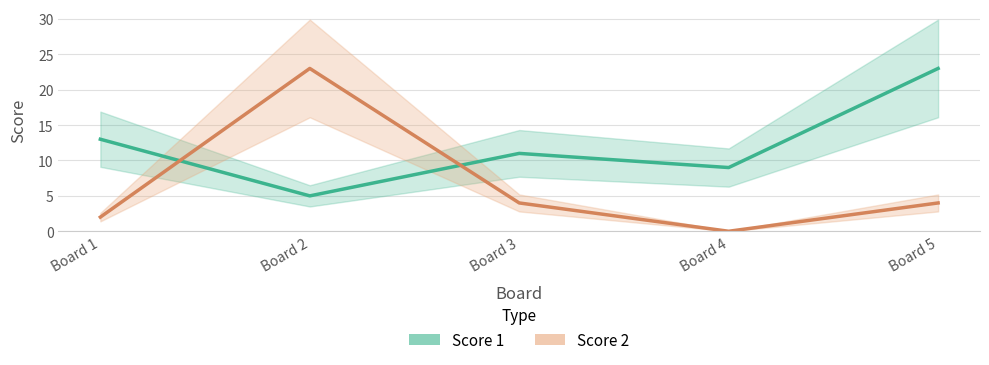

At which category does the chart reach its minimum across all series?

Board 4